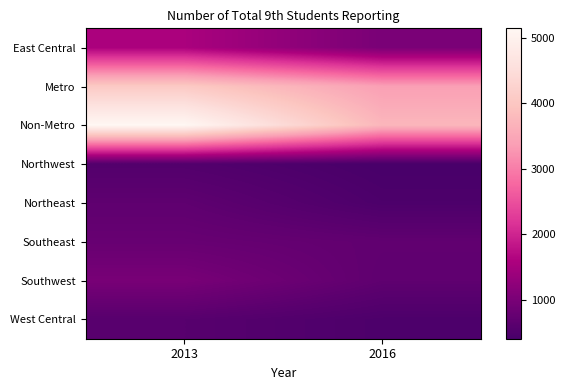

Which series has the largest total across all categories?

Non-Metro